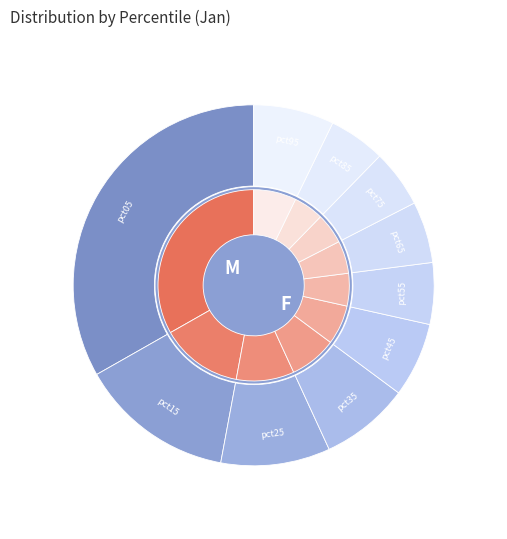

Between pct85 and pct75, which is larger?

pct75